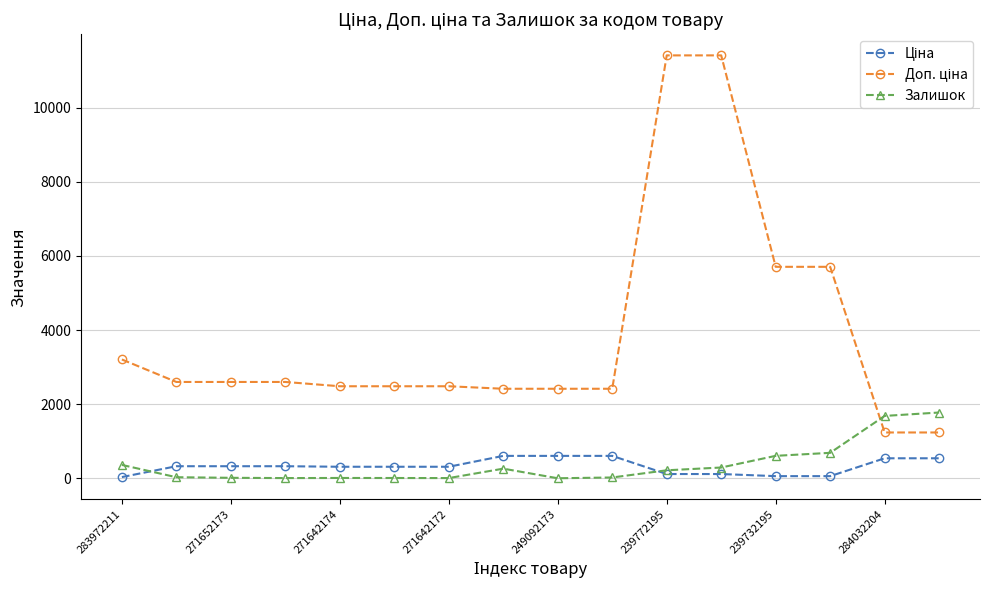

What is the maximum value shown in the chart?

11410.0